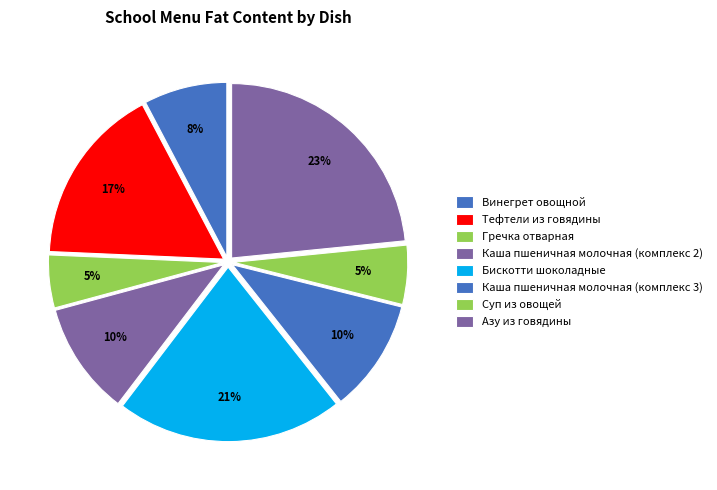

The Суп из овощей slice represents 14% of the pie. True or false?

False